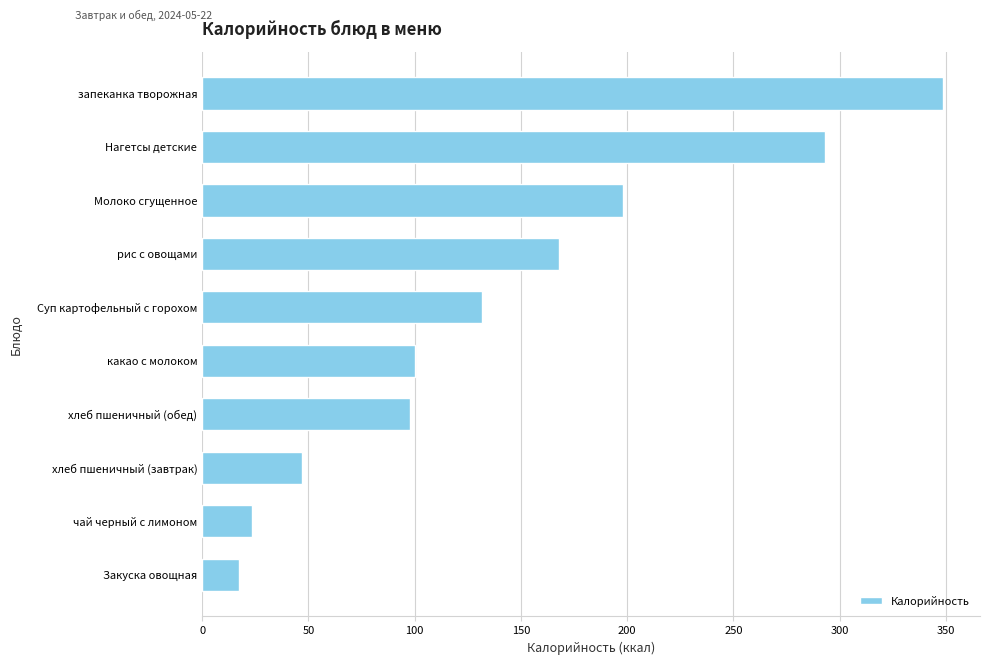

What is the ratio of the value at Молоко сгущенное to the value at чай черный с лимоном?

8.4